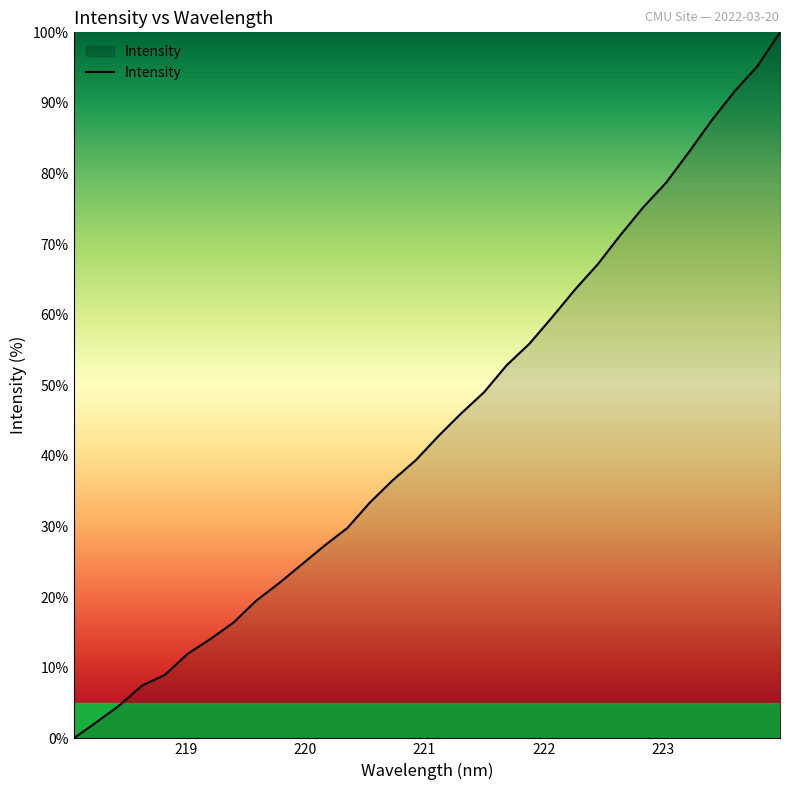

What is the difference between the maximum and minimum values?

100.0